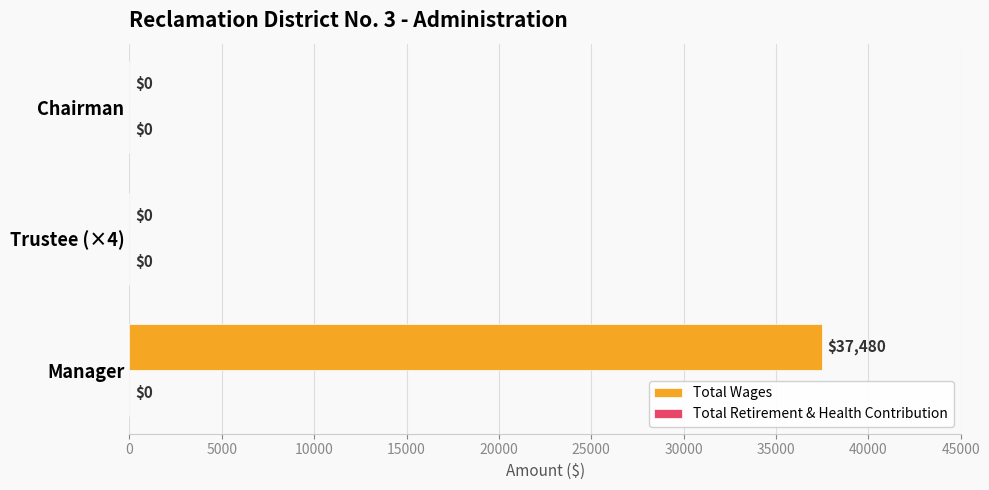

Which has a higher value, Trustee (×4) or Manager?

Manager